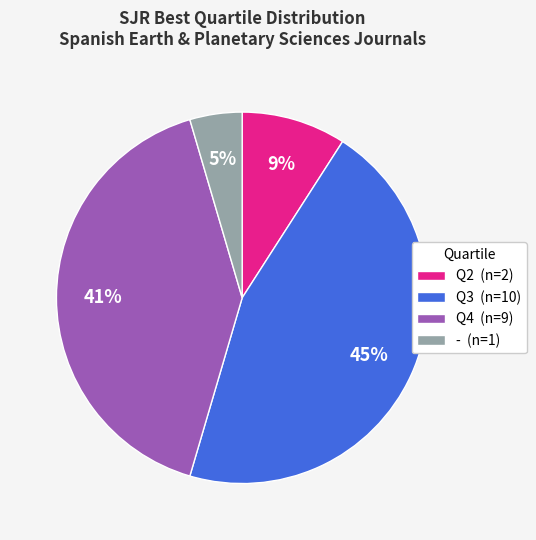

To the nearest percent, what is the average slice percentage?

25%